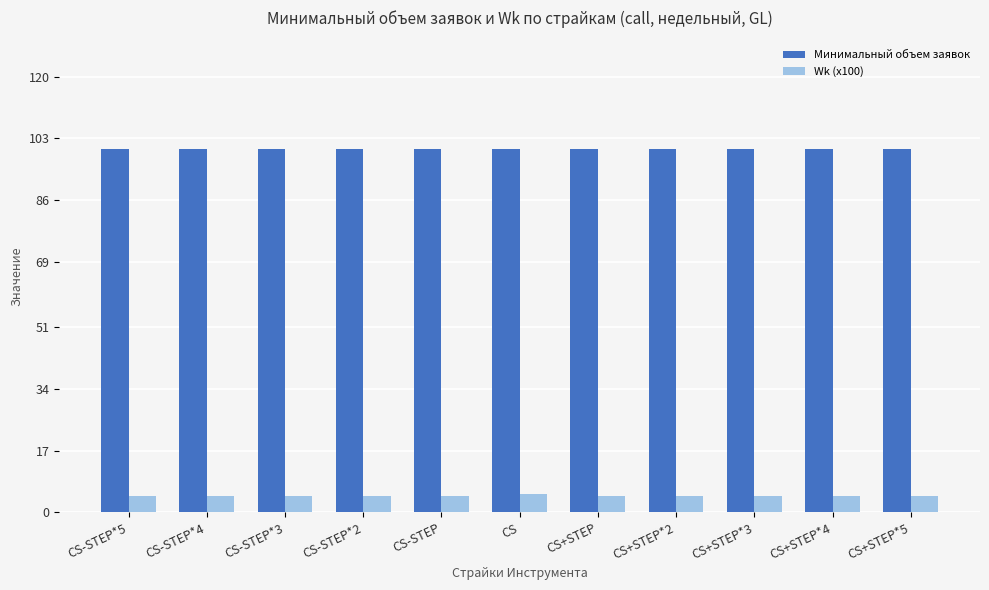

Rank the series by their maximum value, from lowest to highest.

Wk (x100), Минимальный объем заявок